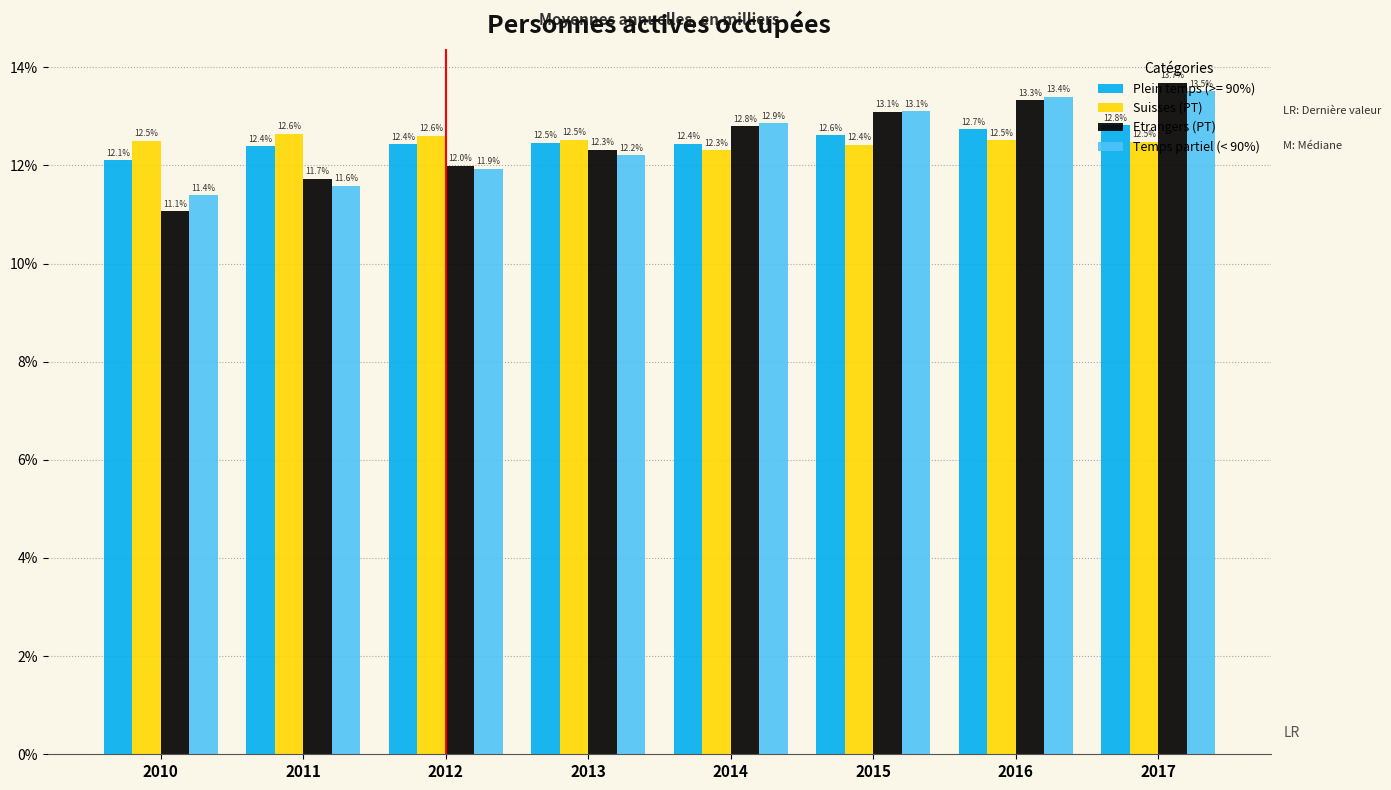

The Suisses (PT) series shows 12.3 at 2014. True or false?

True